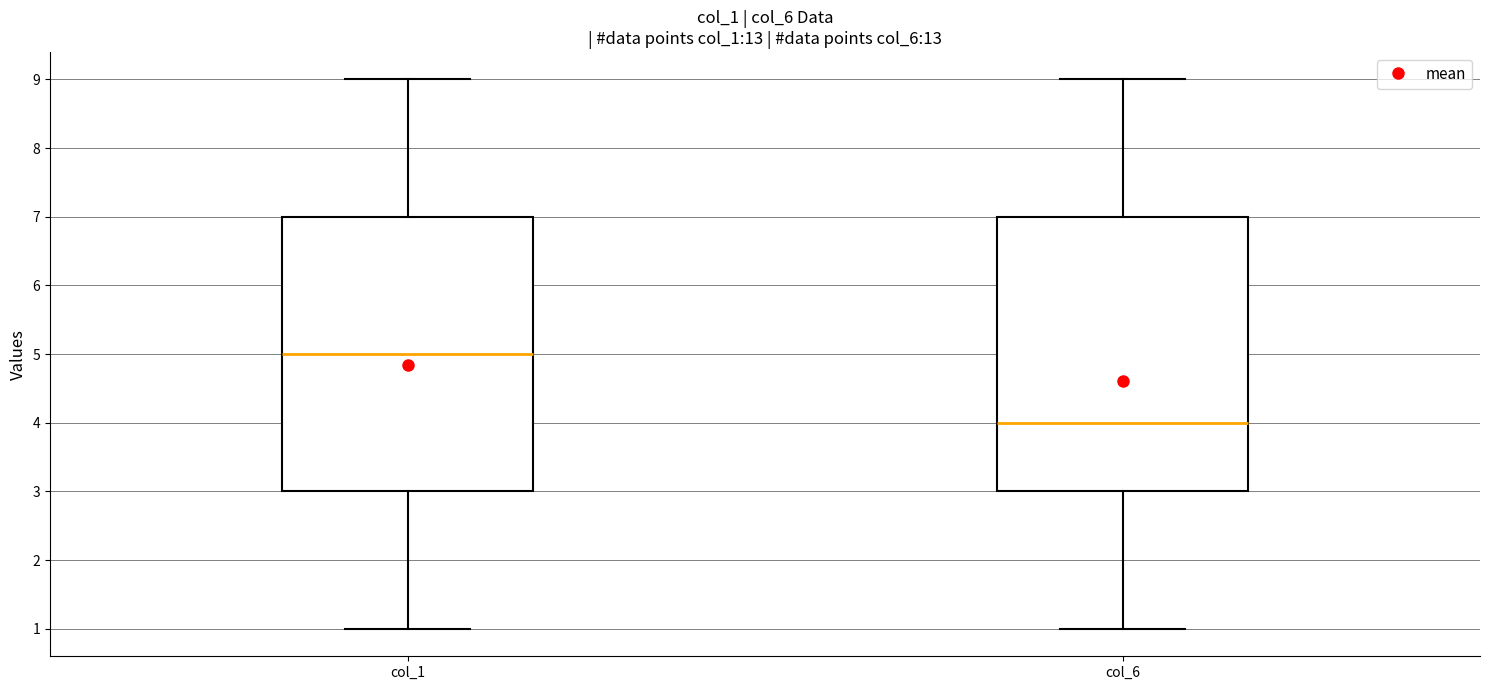

Reading left to right, transcribe this box plot: for each box, give where its median line is, the range the box spans, and where its two whiskers end, as read against the y-axis. The values are not printed on the chart, so give them approximately, as read against the axis.

col_1: median 5, box 3 to 7, whiskers 1 to 9
col_6: median 4, box 3 to 7, whiskers 1 to 9